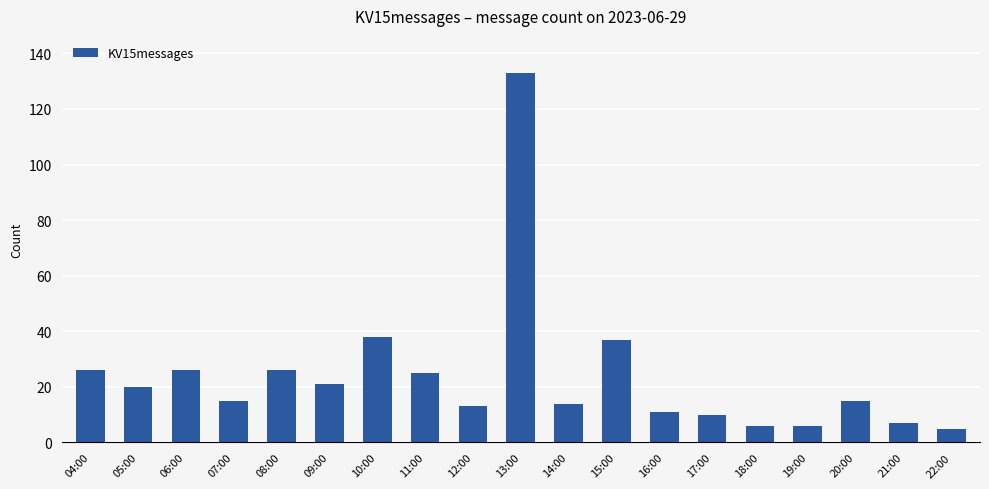

What is the difference between the second highest and second lowest values?

32